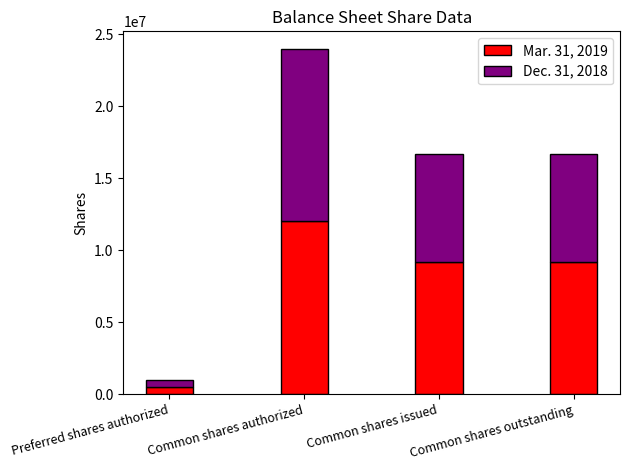

What is the difference between the maximum and minimum values in the Mar. 31, 2019 series?

11500000